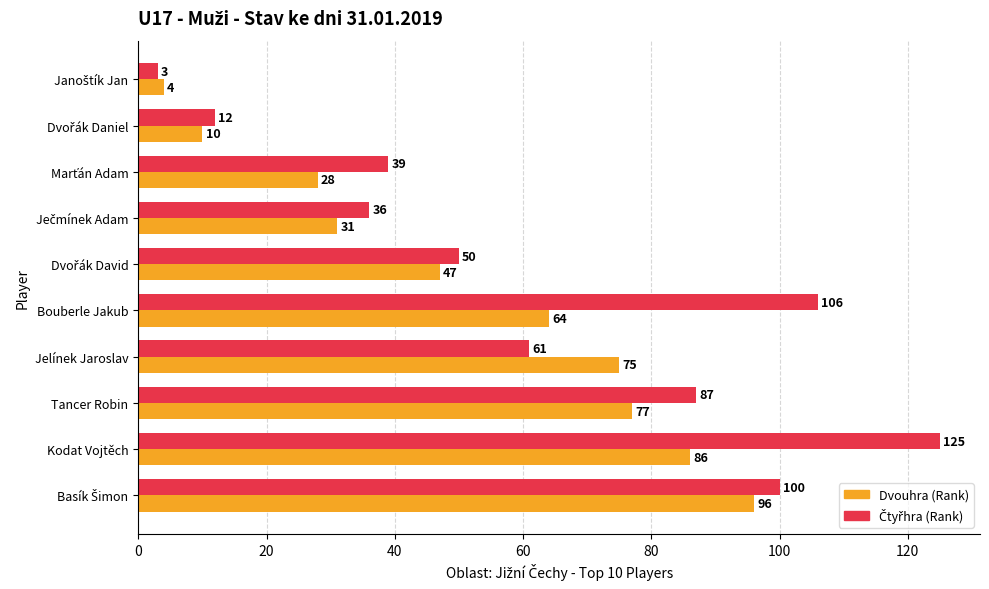

The value of Dvouhra (Rank) at Bouberle Jakub is 64. True or false?

True